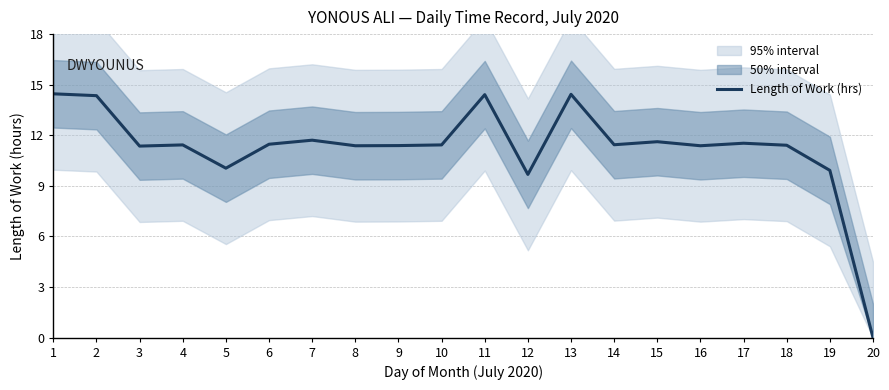

The value at 5 is 10.1. True or false?

True